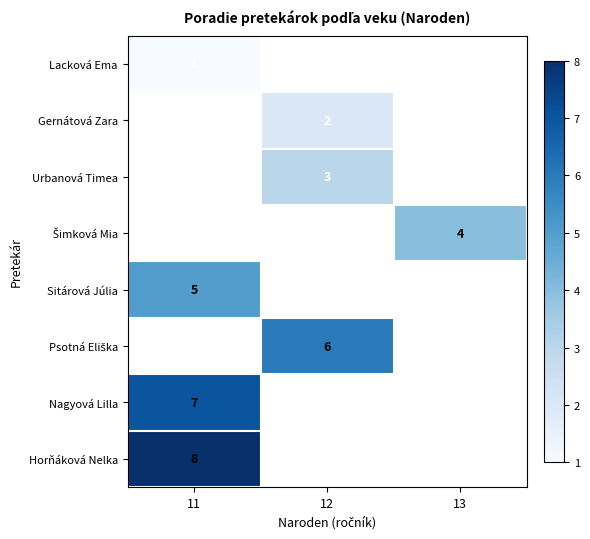

At how many categories does at least one series exceed 2?

3